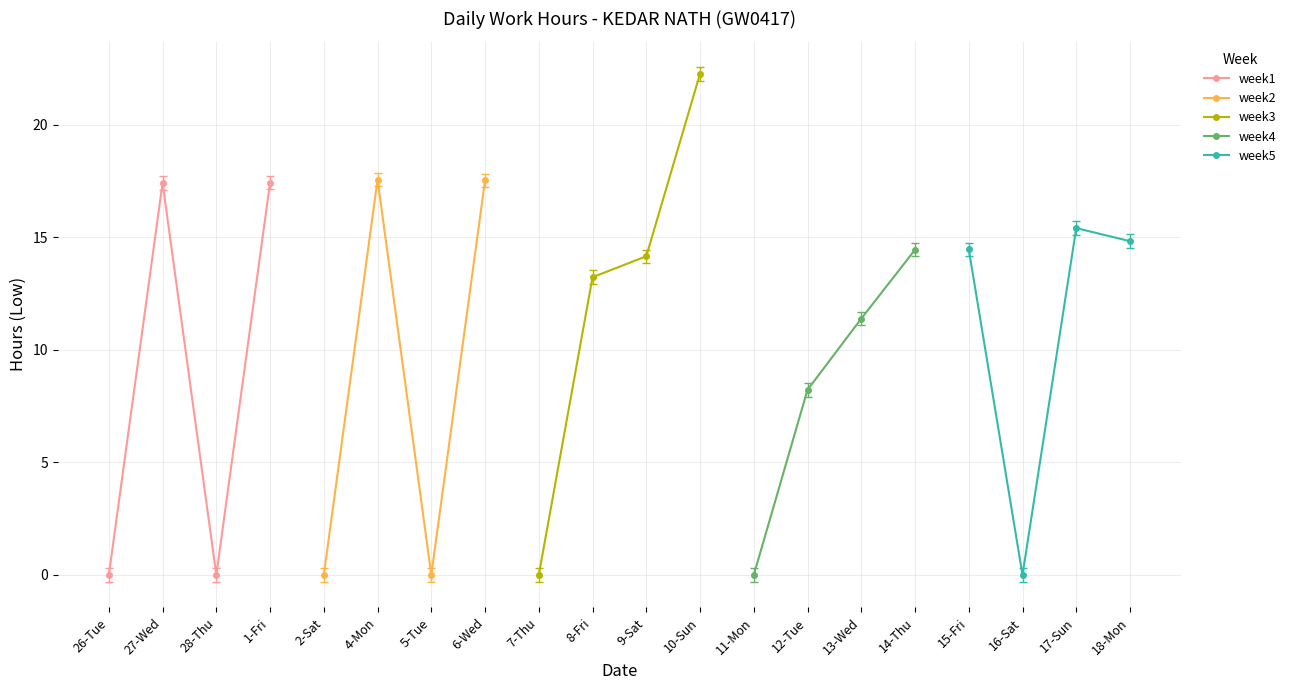

Reading left to right, list all the values displayed in this chart.

week1: 0.0	17.4	0.0	17.4
week2: 0.0	17.6	0.0	17.5
week3: 0.0	13.2	14.2	22.2
week4: 0.0	8.2	11.4	14.4
week5: 14.5	0.0	15.4	14.8